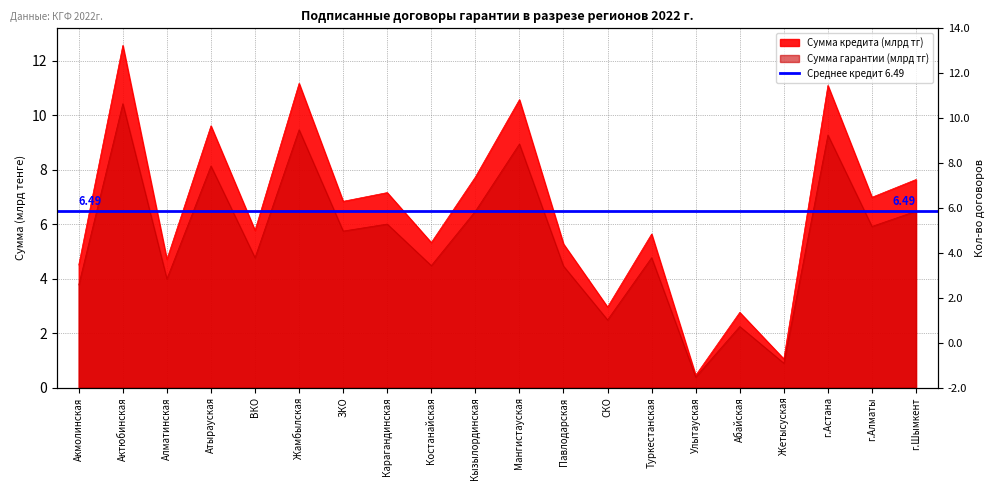

What is the difference between the Сумма гарантии (млрд тг) values at г.Шымкент and Атырауская?

1.7